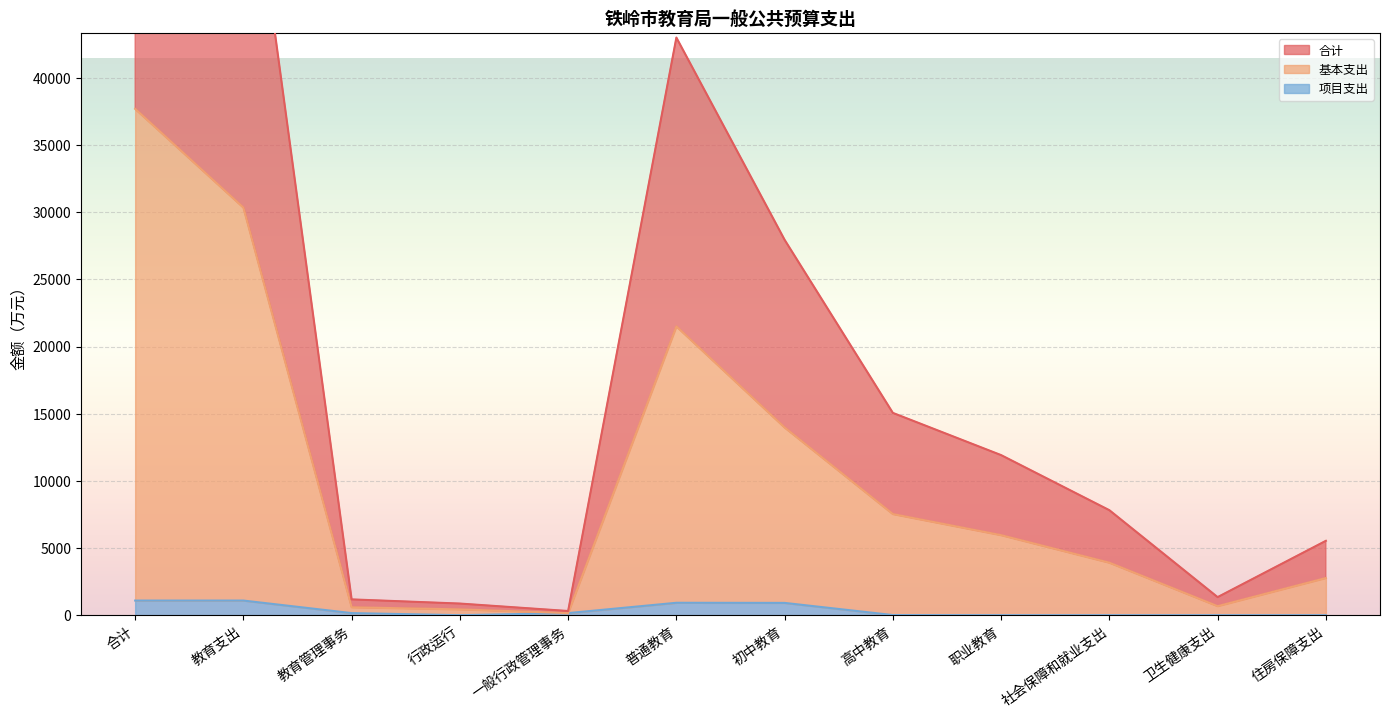

What position from the right is 社会保障和就业支出?

3